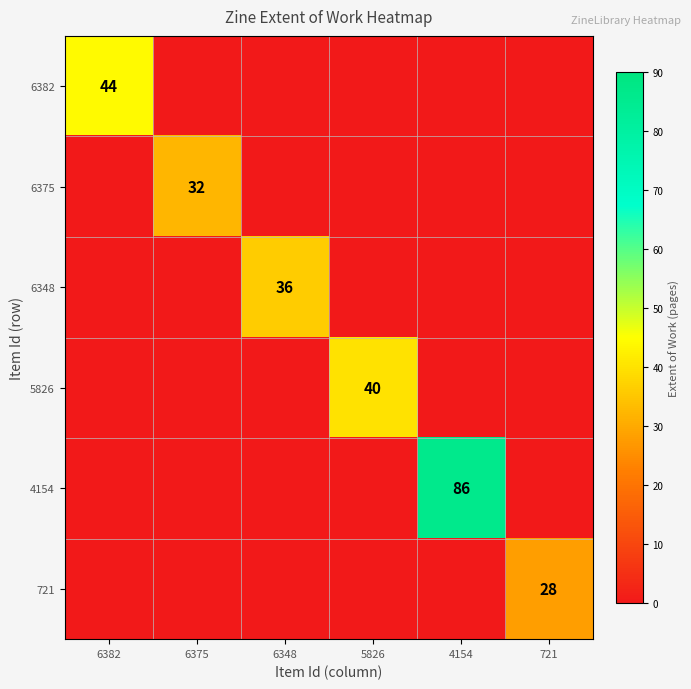

Count the number of data series in this chart.

6